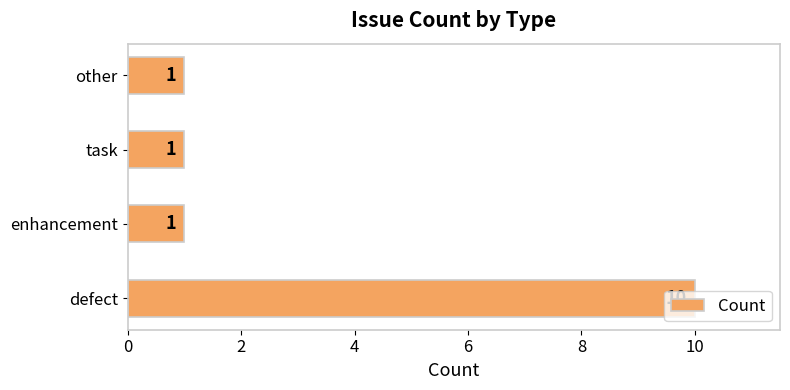

The value at task is 1. True or false?

True